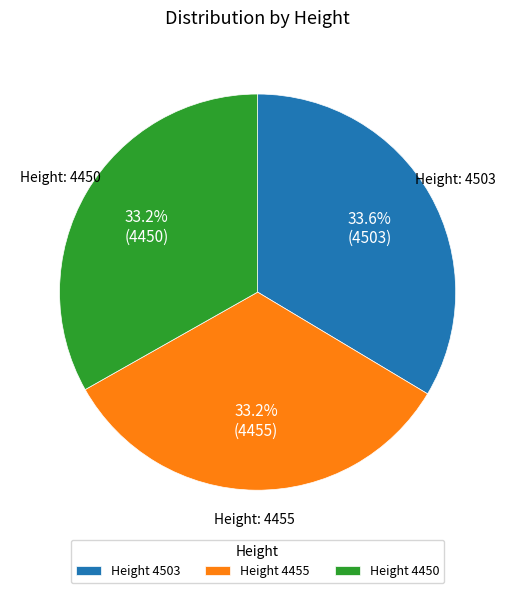

Combined, do Height 4503 and Height 4450 account for over 50%?

Yes